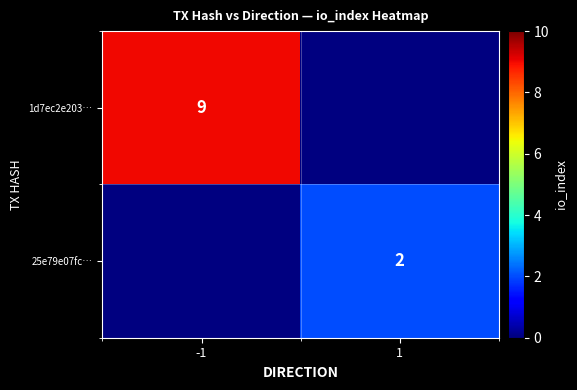

True or false: 1d7ec2e203… has a value of 9 at -1.

True